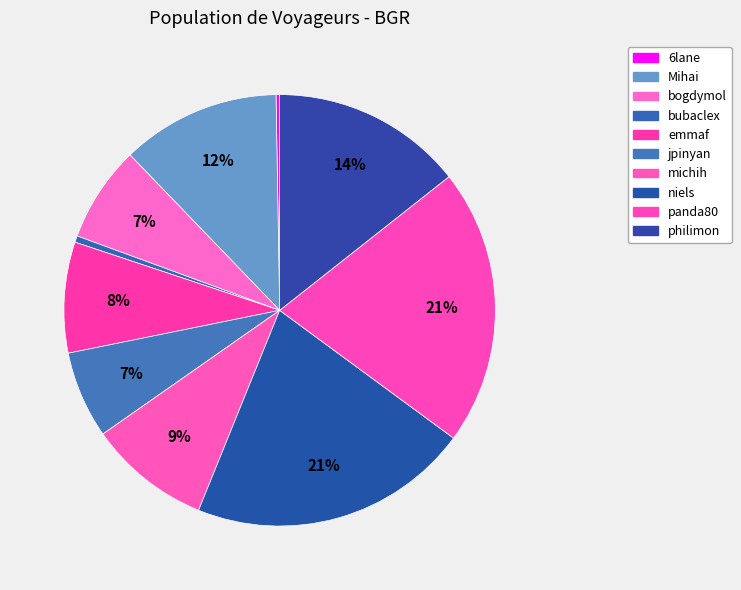

To the nearest percent, what is the difference between the largest and smallest slice percentages?

21%